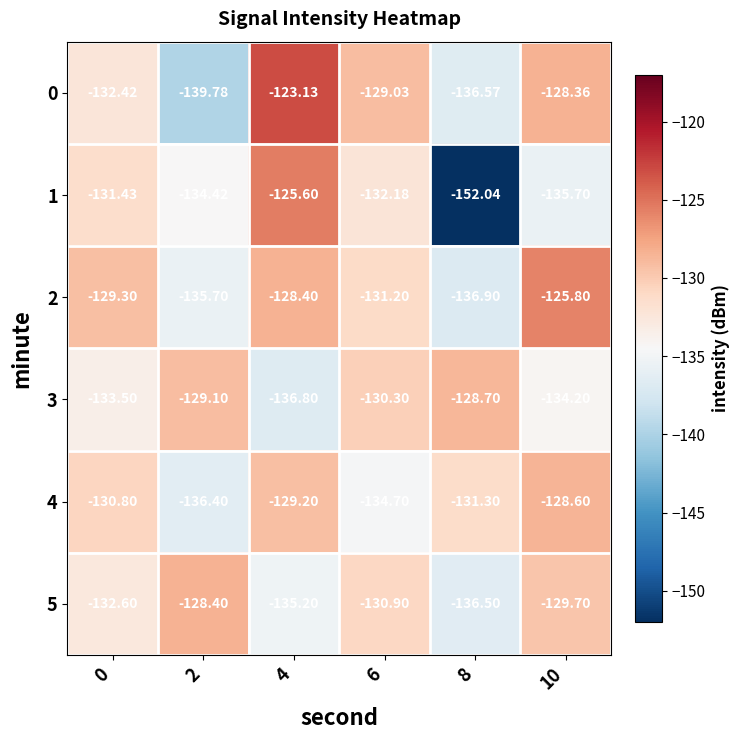

Is the value of 5 at 4 greater than the value of 1 at 4?

No